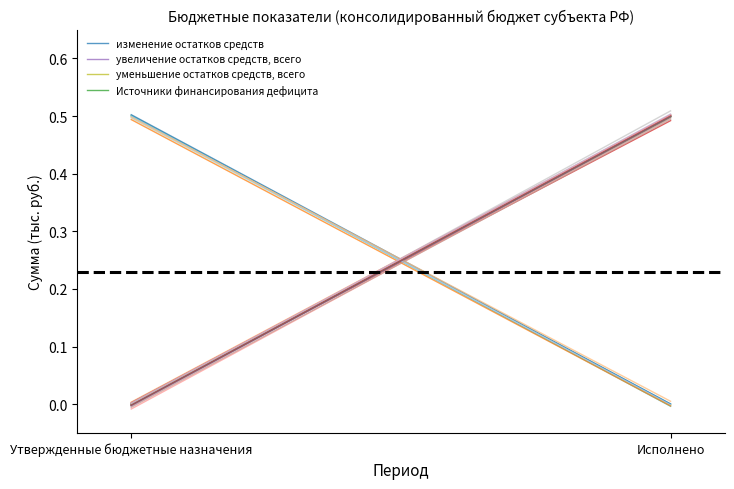

List the series in order of their peak value, lowest first.

Источники финансирования дефицита, изменение остатков средств, уменьшение остатков средств, всего, увеличение остатков средств, всего